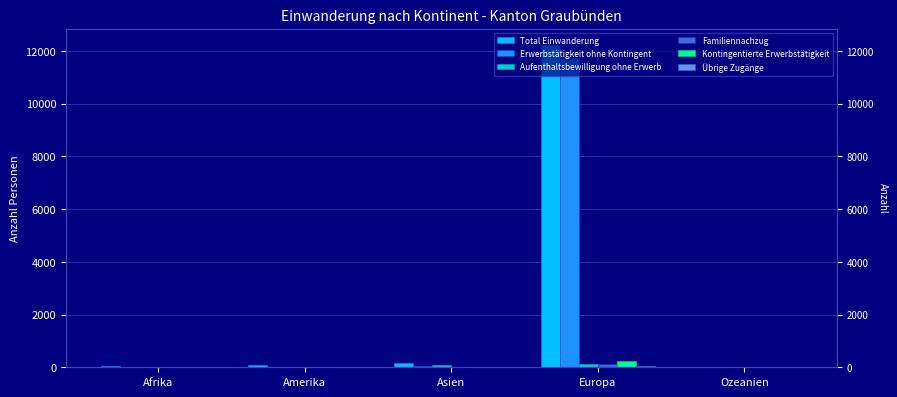

What is the sum of all Aufenthaltsbewilligung ohne Erwerb values?

239